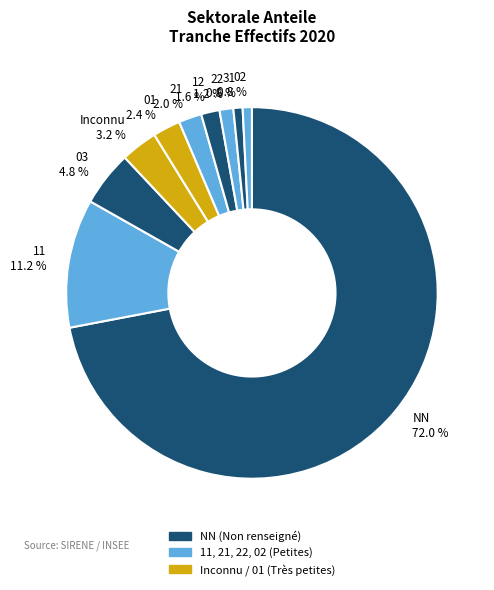

What is the ratio of the value at 12 1.6 % to the value at 22 1.2 %?

1.3